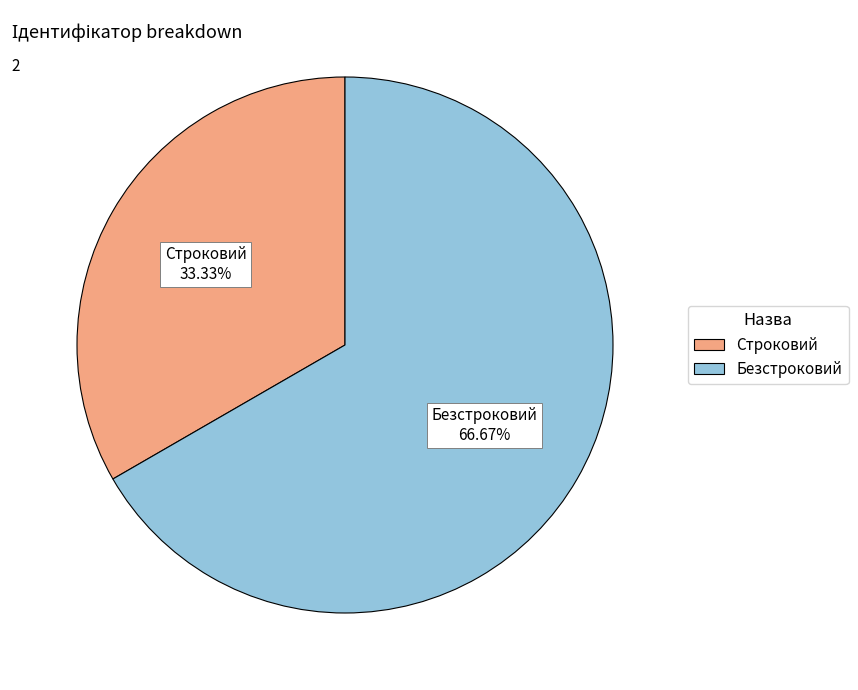

Is there a majority slice in this chart?

Yes